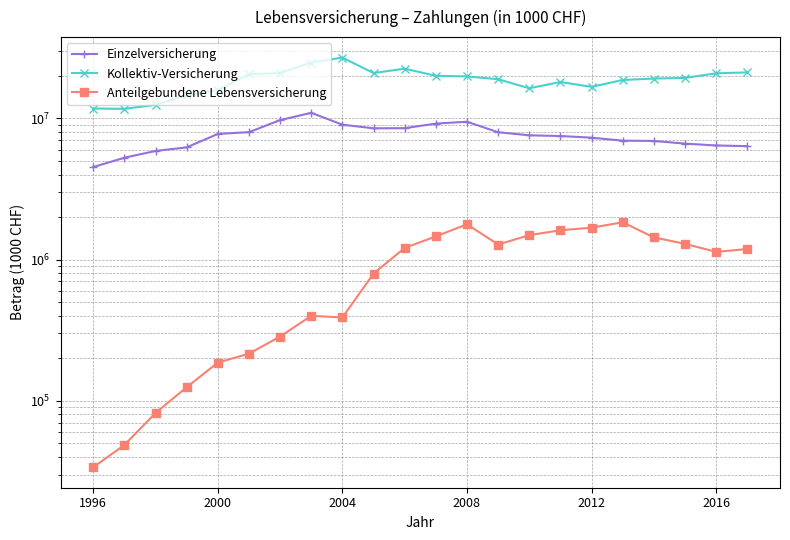

List the series in order of their overall mean, lowest first.

Anteilgebundene Lebensversicherung, Einzelversicherung, Kollektiv-Versicherung